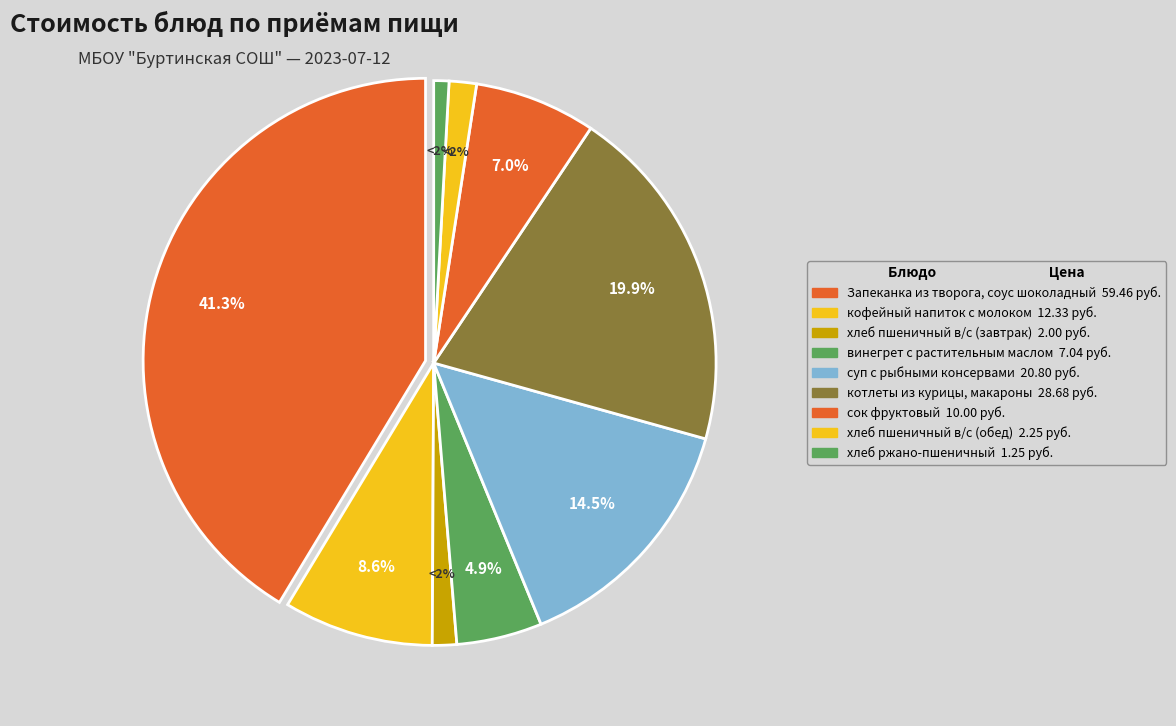

Between хлеб пшеничный в/с (обед) and хлеб пшеничный в/с (завтрак), which is larger?

хлеб пшеничный в/с (обед)